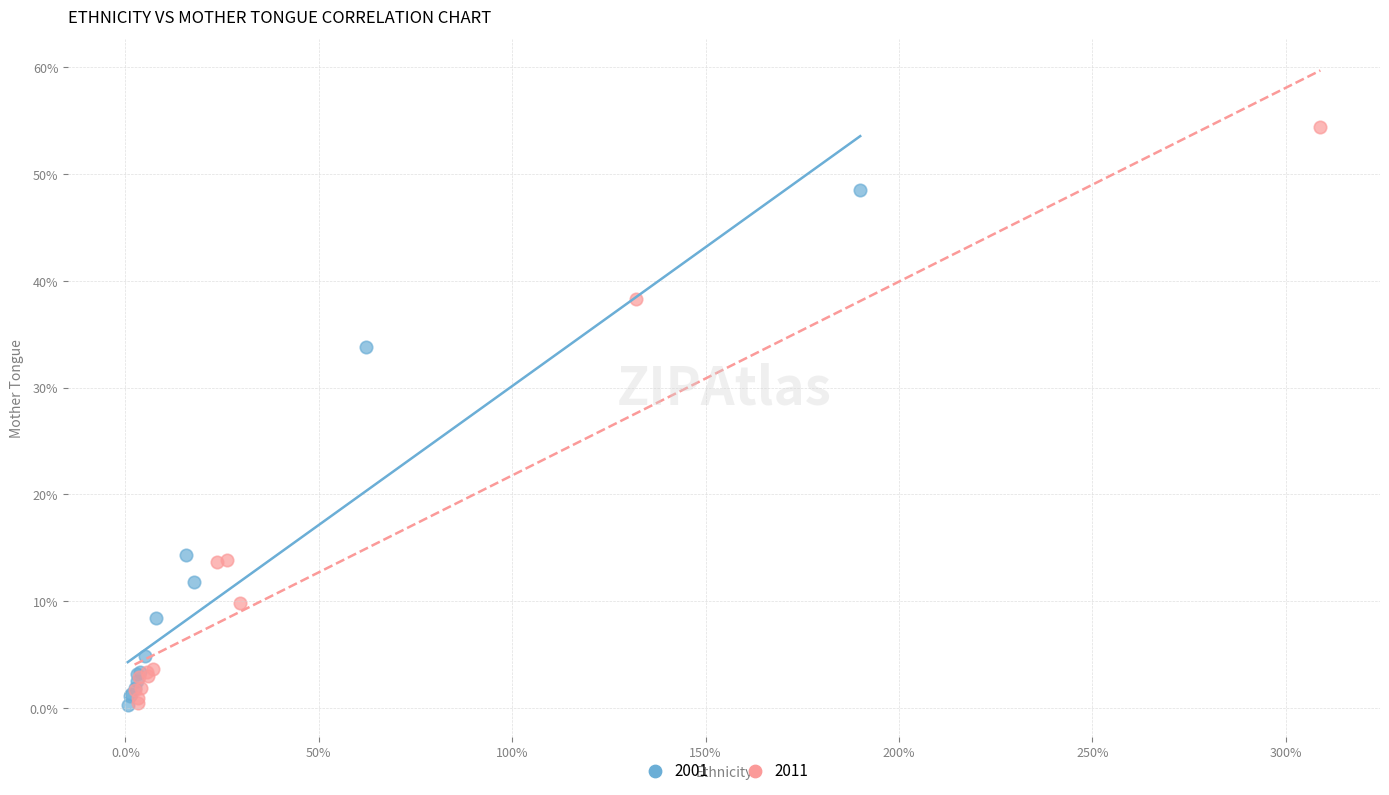

What are all the series names shown in the legend?

2001, 2011